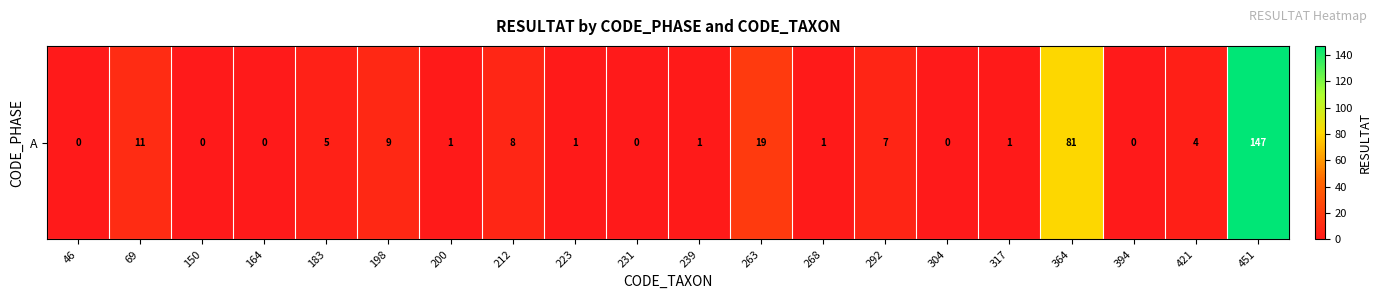

Reading left to right, what are all the values shown in this chart?

0	11	0	0	5	9	1	8	1	0	1	19	1	7	0	1	81	0	4	147